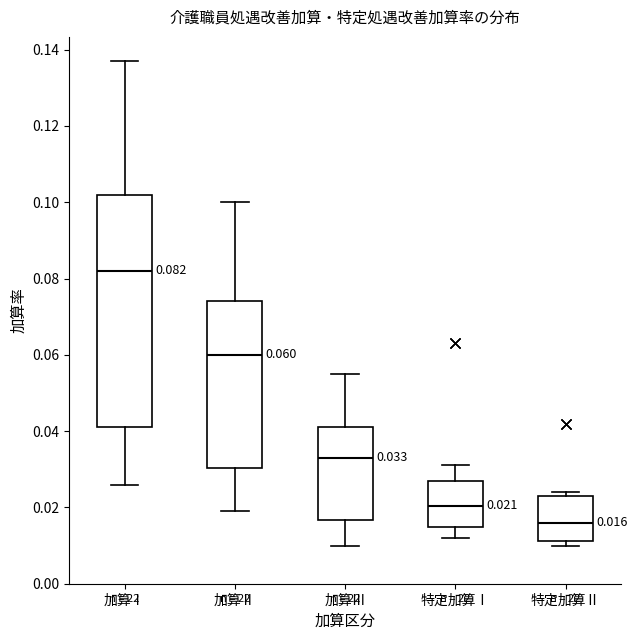

Which box has the highest median line?

加算Ⅰ